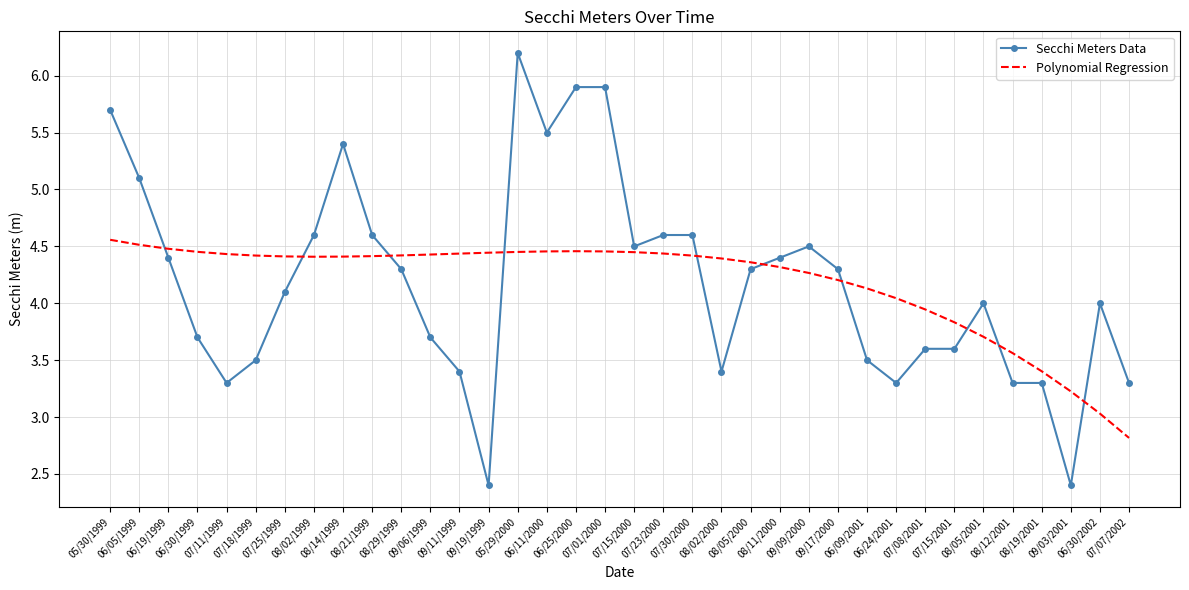

What is the minimum value shown in the chart?

2.4